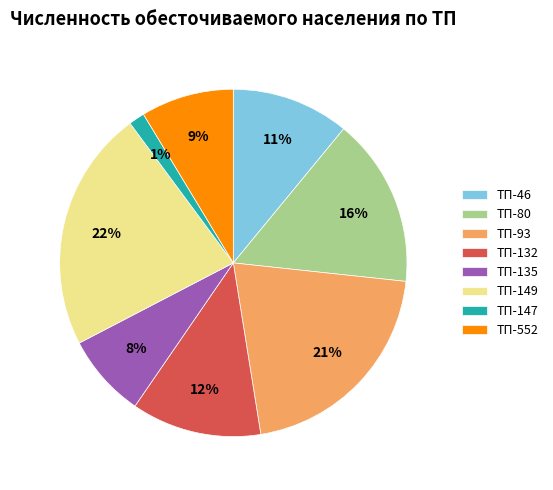

Does any single category account for the majority?

No